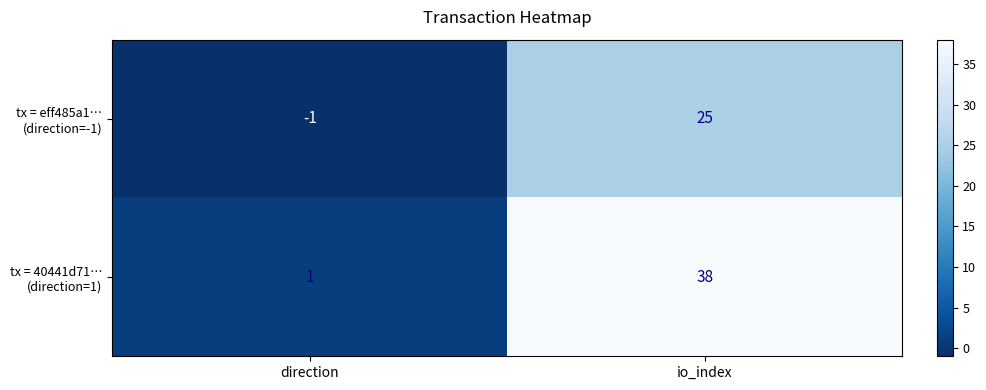

What is the maximum value shown in the chart?

38